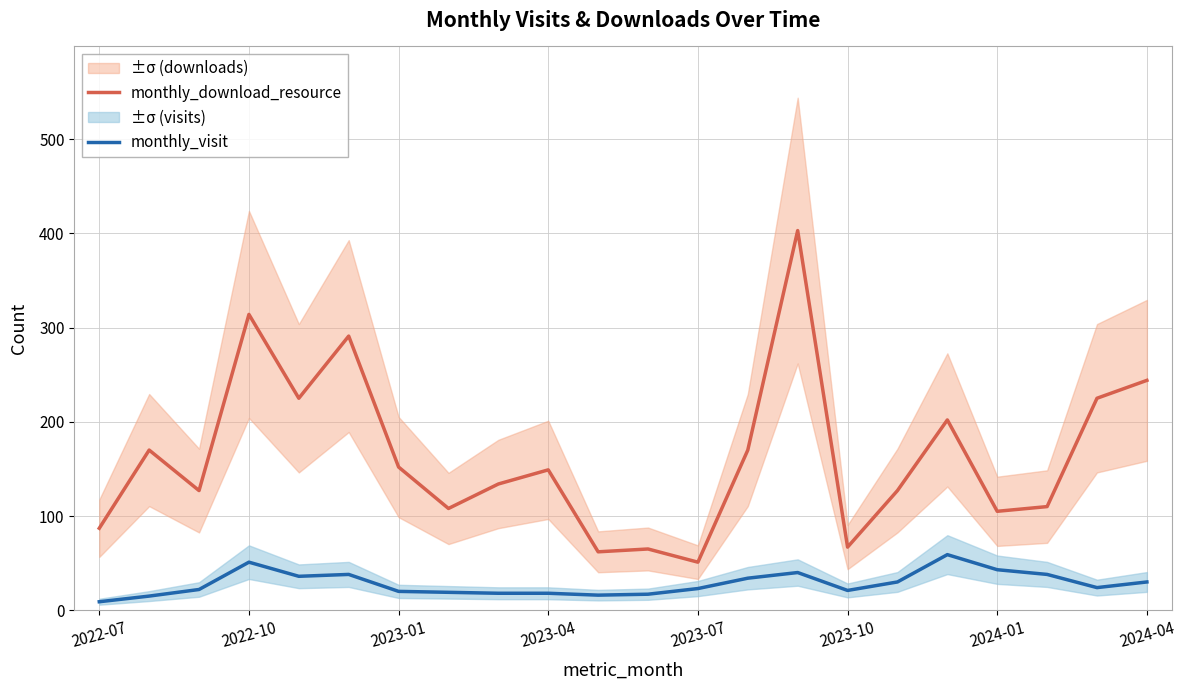

True or false: monthly_download_resource and monthly_visit intersect in this chart.

False